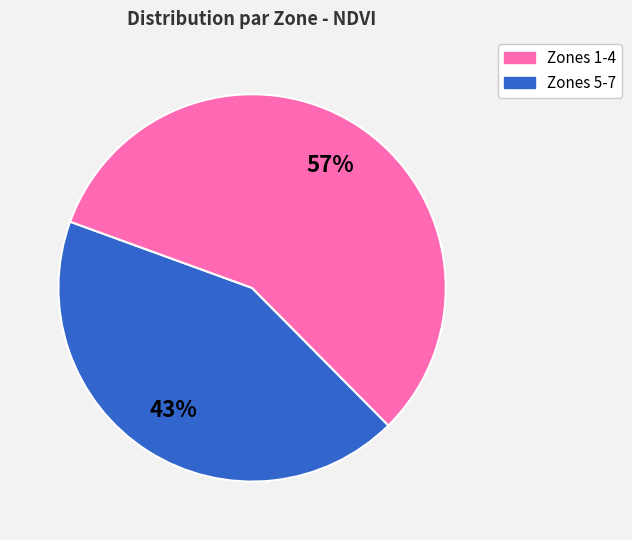

To the nearest percent, what is the difference between the largest and smallest slice percentages?

14%